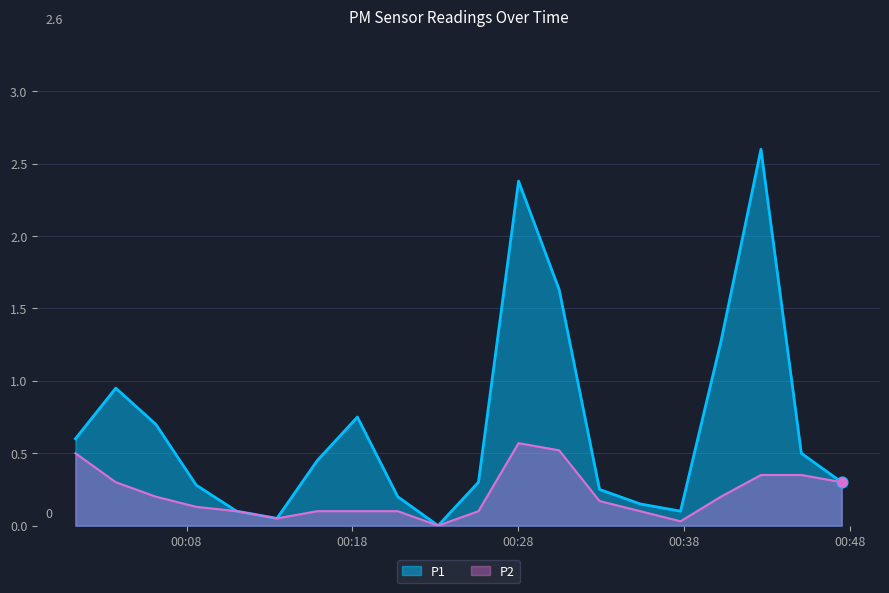

At which category is the sum across all series the highest?

2023-02-04T00:42:38